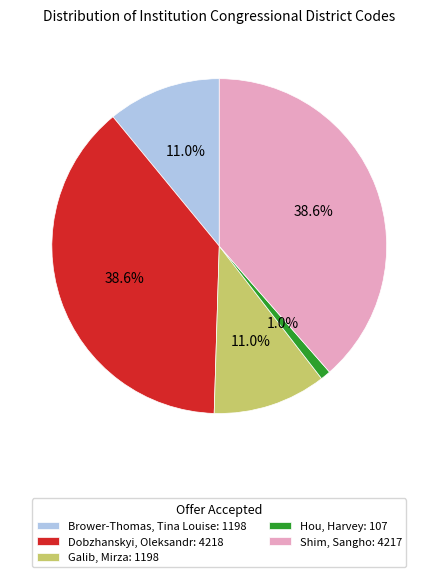

Which slice is the smallest?

Hou, Harvey